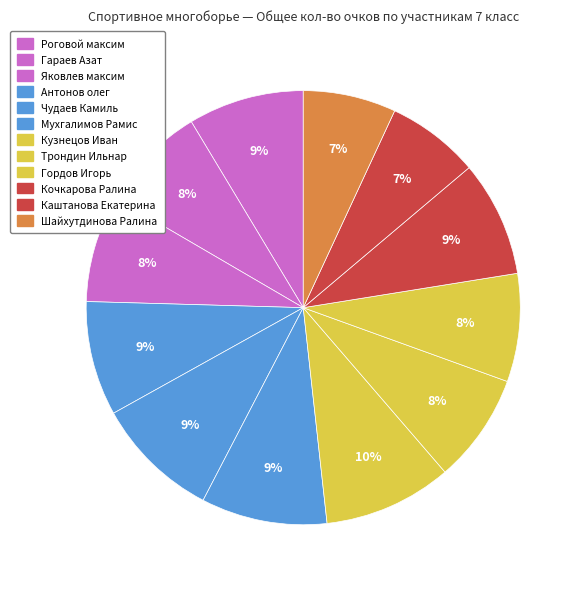

What percentage do Антонов олег and Мухгалимов Рамис together represent?

17.9%